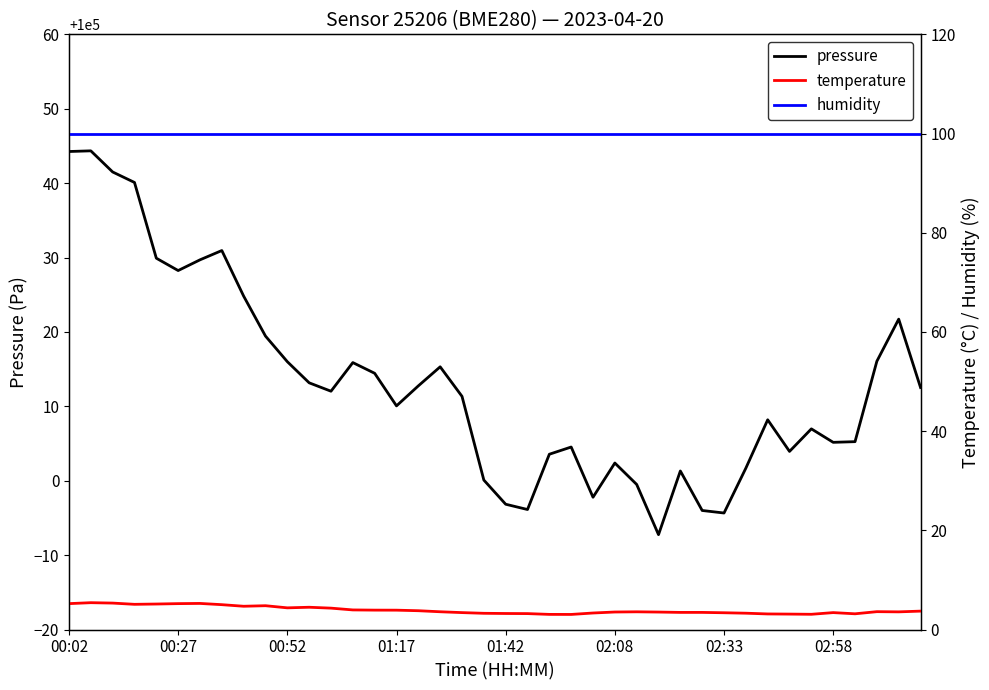

Which category has the highest value in the humidity series?

00:02